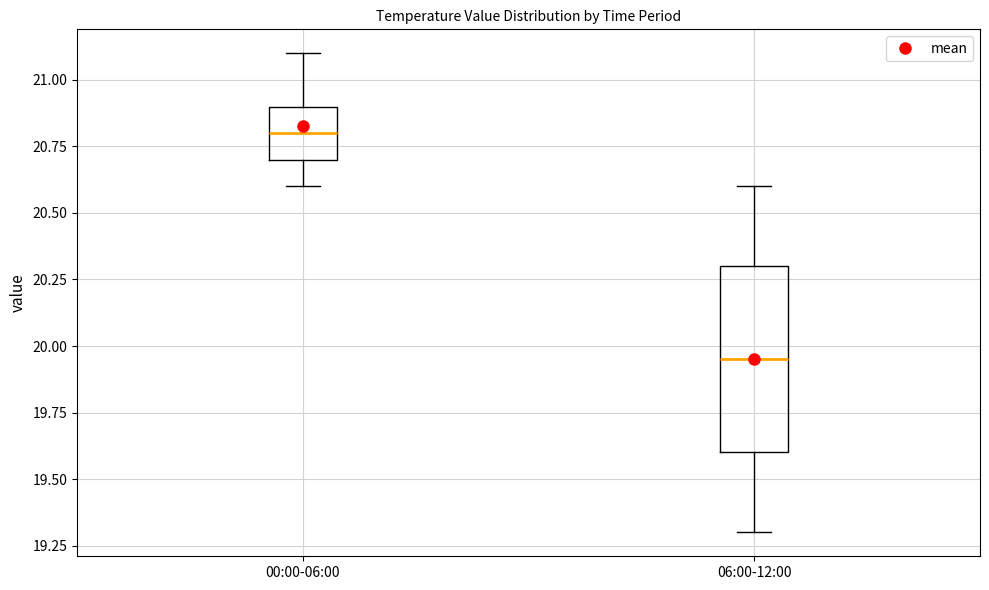

Comparing the boxes themselves (not the whiskers), which one is the tallest?

06:00-12:00